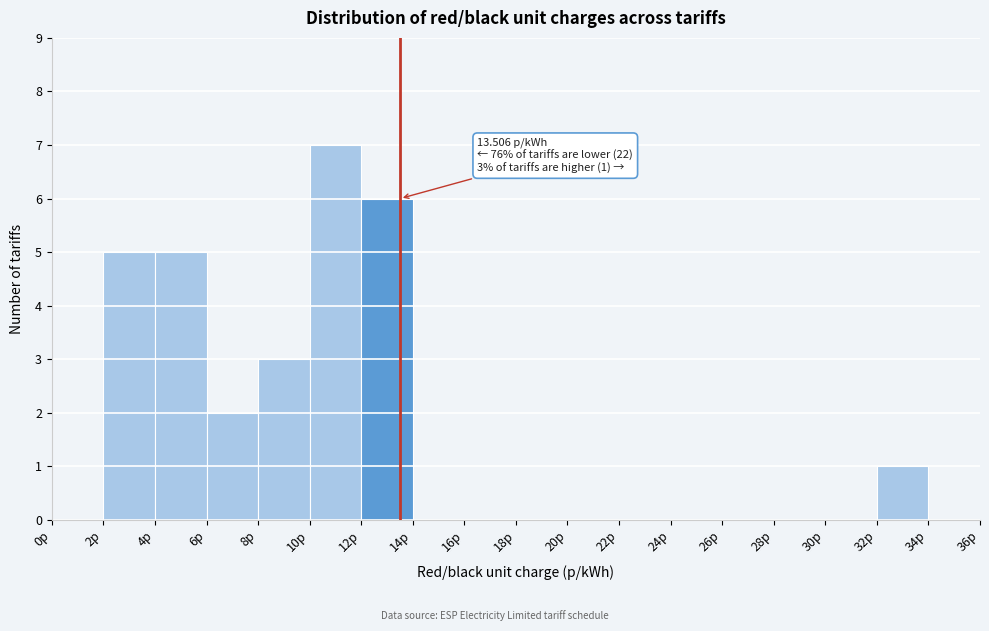

Which range on the x-axis has the tallest bar?

10 to 12